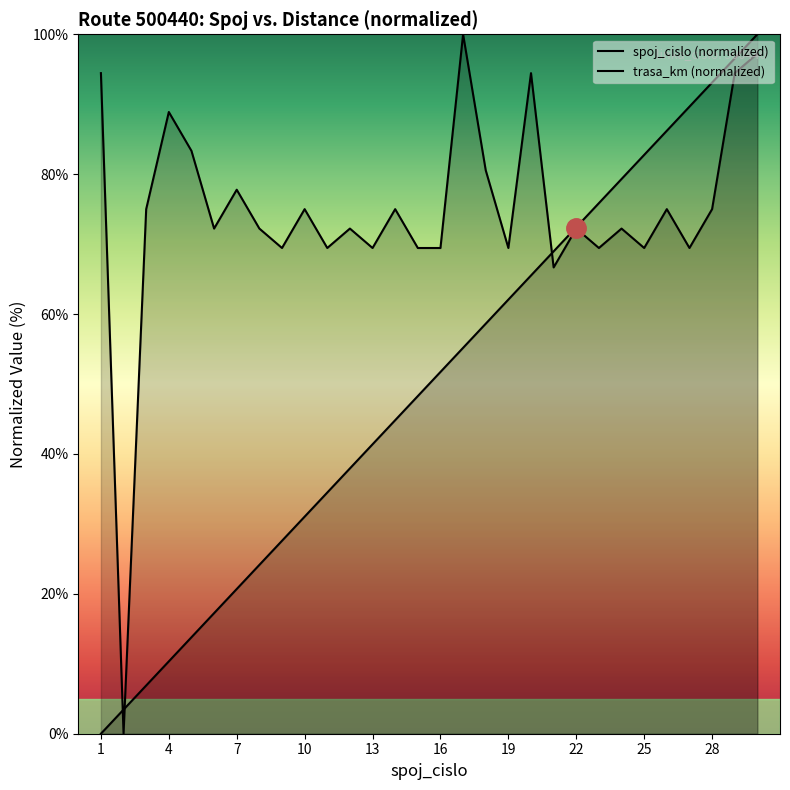

How many lines are shown in the chart?

2